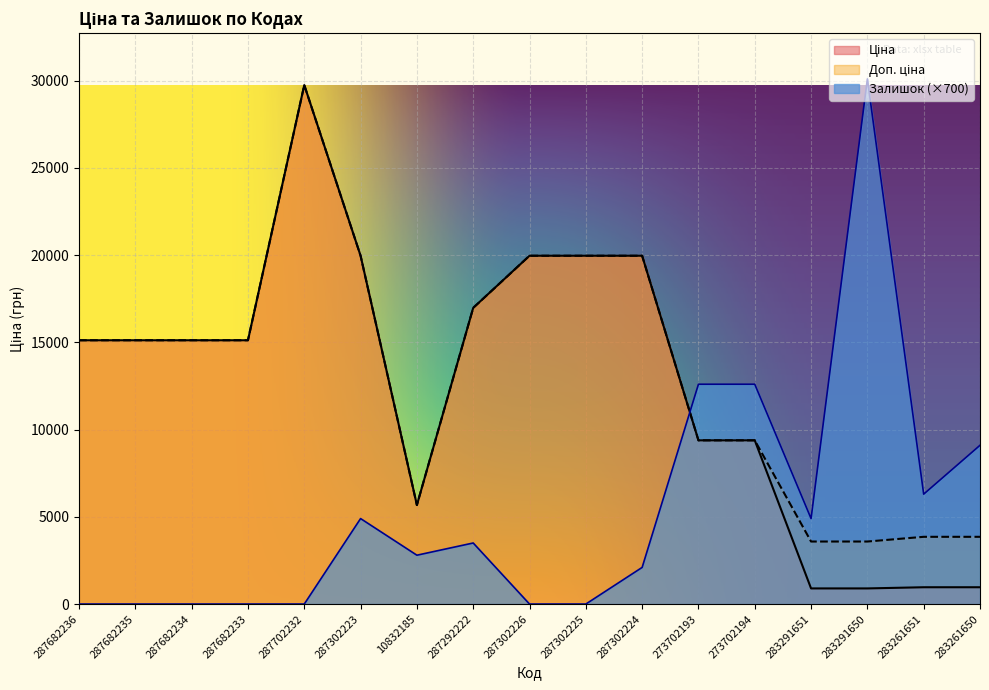

What is the difference between the Ціна values at 287682236 and 287292222?

1856.3